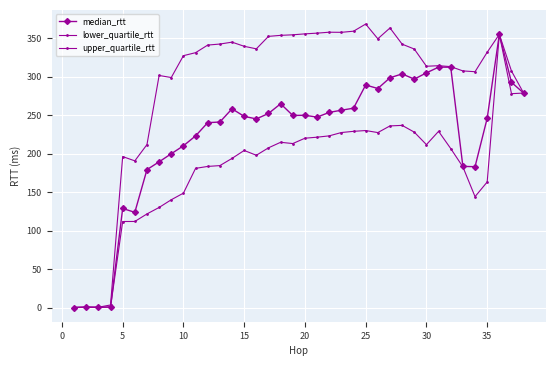

What is the difference between the maximum and second lowest values in the lower_quartile_rtt series?

354.2